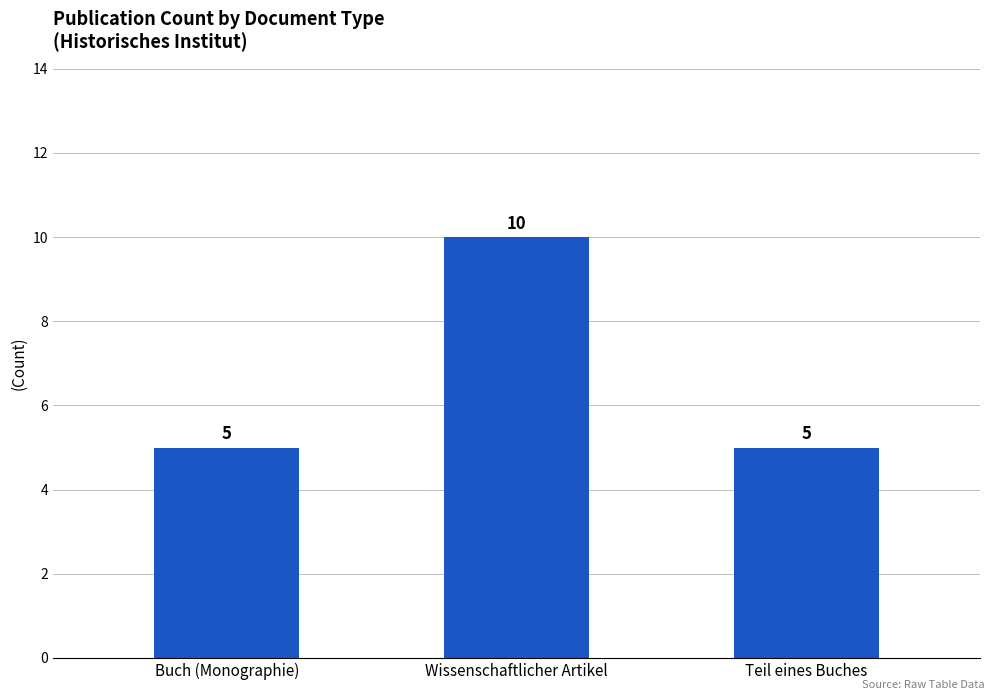

How many bars are there in total?

3